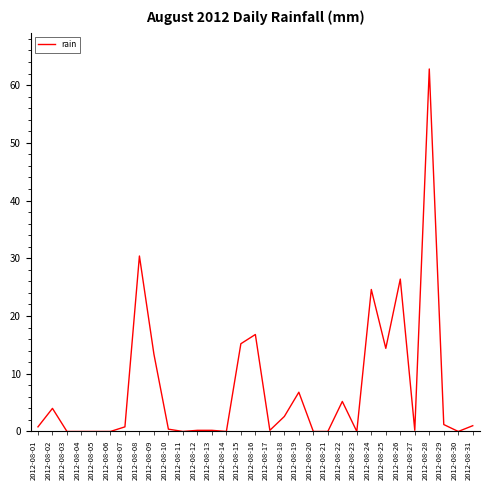

What is the sum of the values at 2012-08-15 and 2012-08-04?

15.2